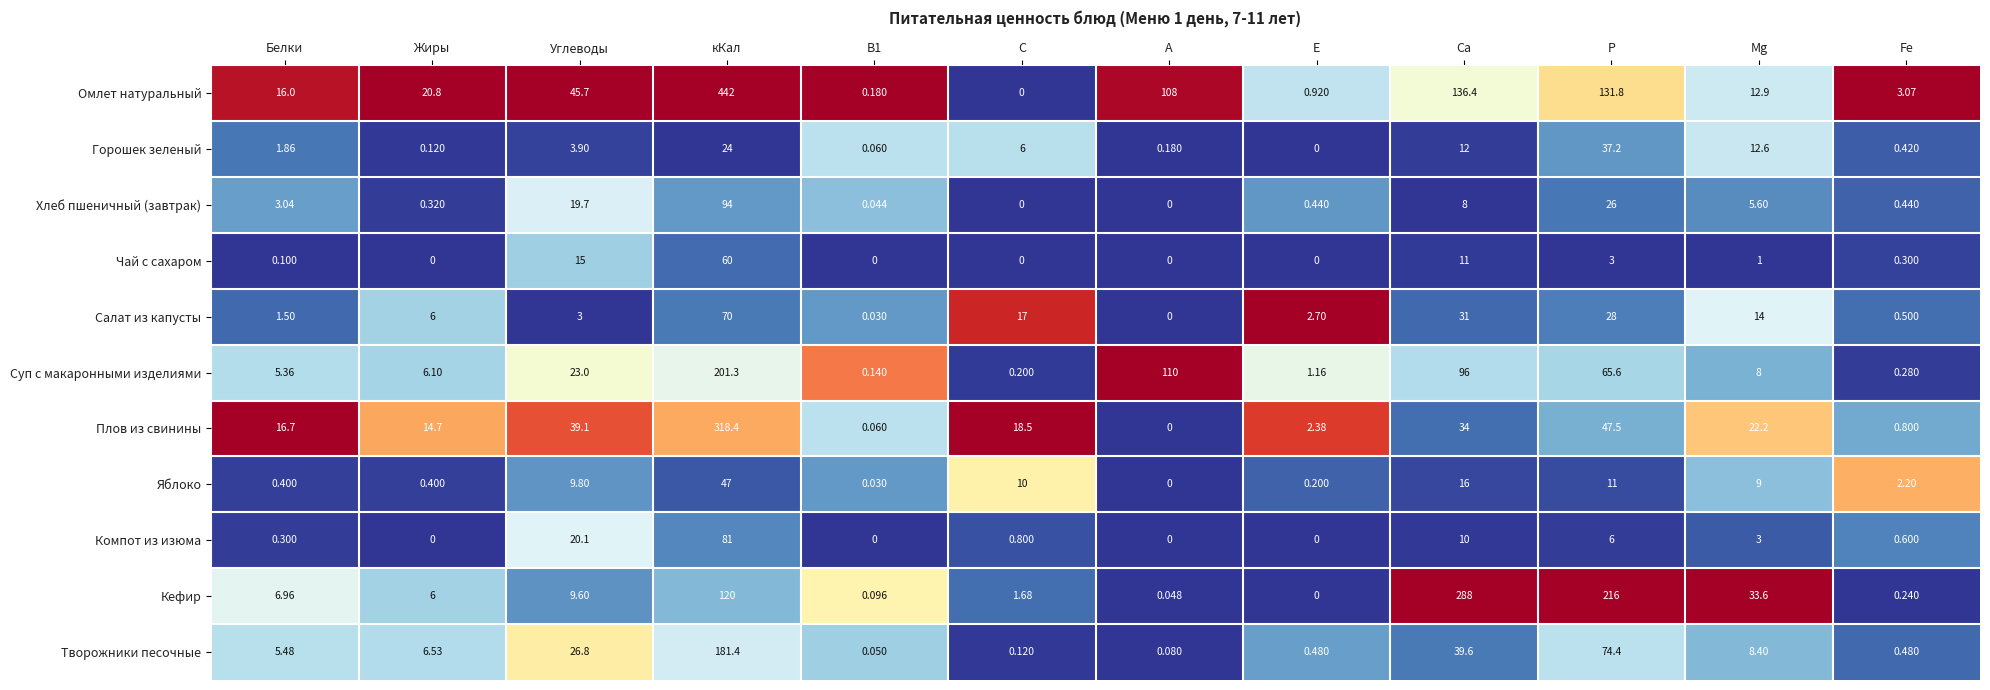

List the series in order of their peak value, lowest first.

Горошек зеленый, Яблоко, Чай с сахаром, Салат из капусты, Компот из изюма, Хлеб пшеничный (завтрак), Творожники песочные, Суп с макаронными изделиями, Кефир, Плов из свинины, Омлет натуральный